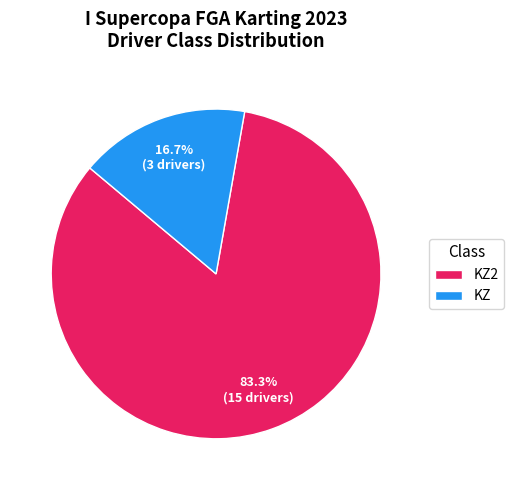

What is the ratio of the value at KZ2 to the value at KZ?

5.0